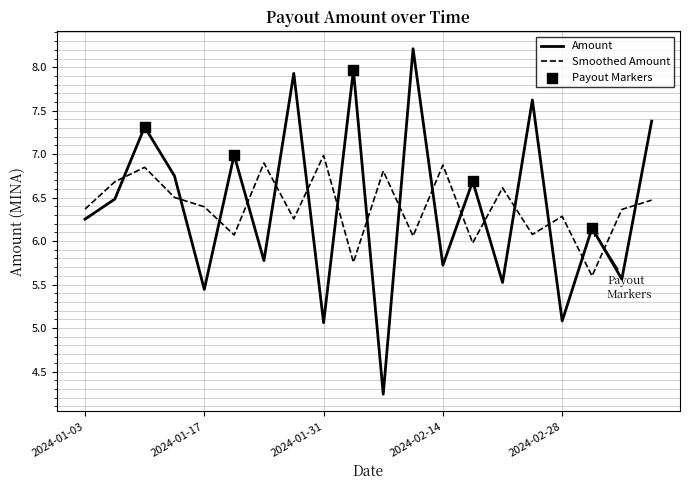

Which series has the widest spread of values?

Amount